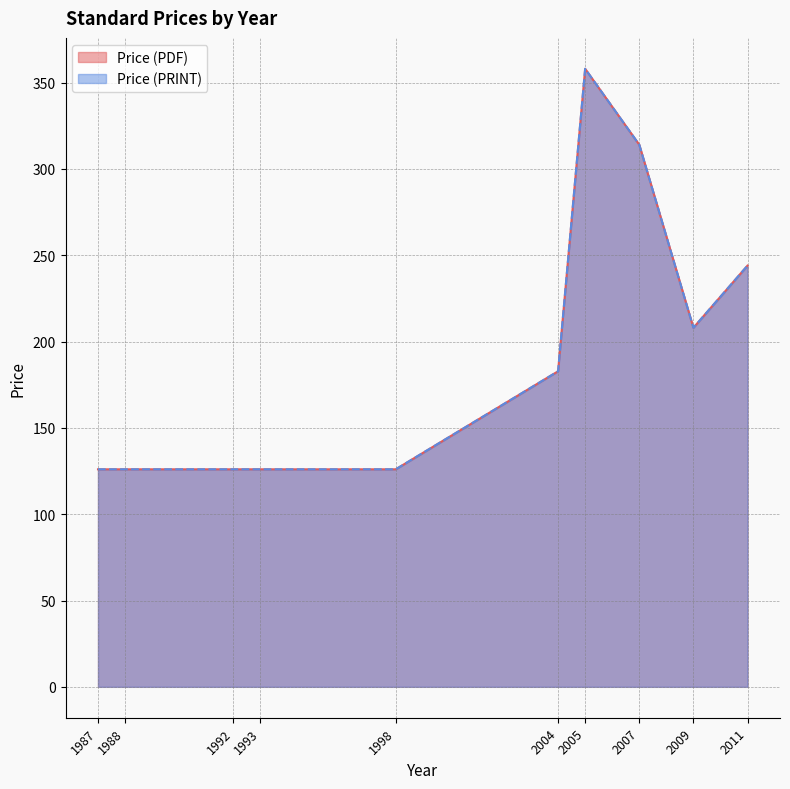

Which series has the largest total across all categories?

Price (PDF)